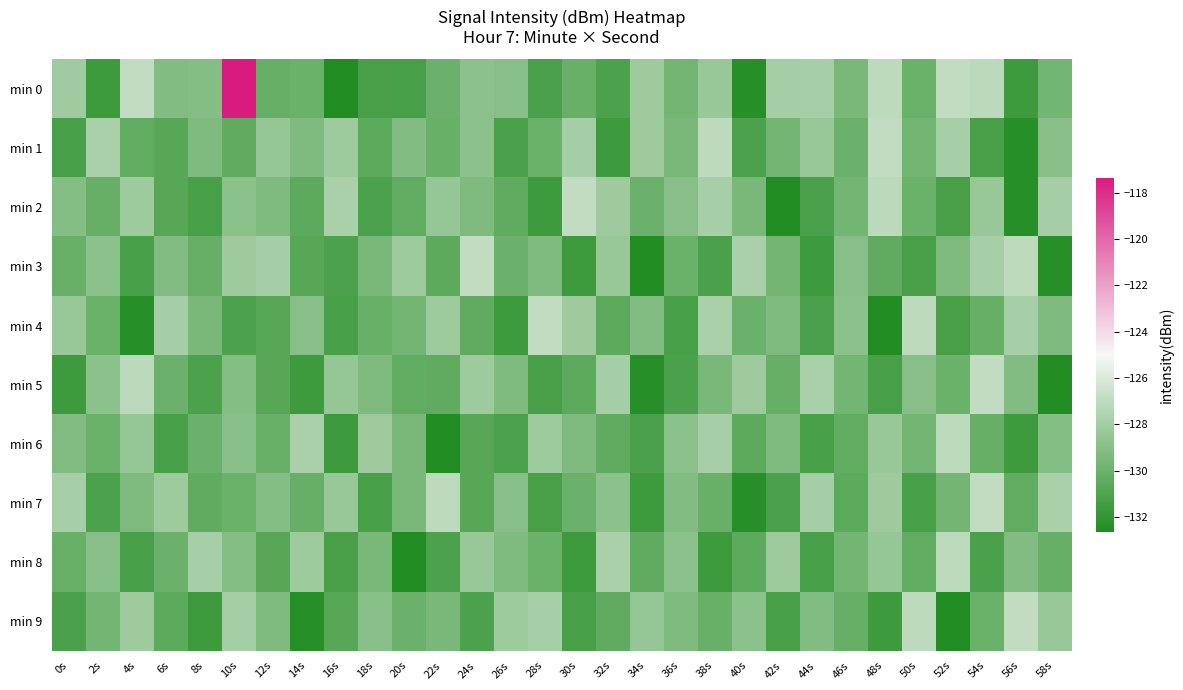

Reading left to right, list all the values displayed in this chart.

min 0: 0s=-128.1	2s=-131.6	4s=-126.9	6s=-129.2	8s=-129.1	10s=-117.4	12s=-130.1	14s=-130.0	16s=-132.7	18s=-131.3	20s=-131.3	22s=-130.0	24s=-128.9	26s=-129.0	28s=-131.1	30s=-130.1	32s=-131.1	34s=-128.2	36s=-129.7	38s=-128.4	40s=-132.4	42s=-127.9	44s=-127.9	46s=-129.5	48s=-127.1	50s=-130.0	52s=-126.9	54s=-127.1	56s=-131.6	58s=-129.7
min 1: 0s=-131.3	2s=-127.8	4s=-130.4	6s=-130.7	8s=-129.3	10s=-130.4	12s=-128.5	14s=-129.3	16s=-128.2	18s=-130.5	20s=-129.2	22s=-130.1	24s=-128.9	26s=-131.1	28s=-130.0	30s=-127.9	32s=-131.6	34s=-128.2	36s=-129.5	38s=-127.1	40s=-131.1	42s=-129.7	44s=-128.4	46s=-130.0	48s=-126.9	50s=-129.7	52s=-127.9	54s=-131.3	56s=-132.4	58s=-129.0
min 2: 0s=-129.1	2s=-130.1	4s=-128.2	6s=-130.7	8s=-131.3	10s=-128.9	12s=-129.3	14s=-130.5	16s=-127.8	18s=-131.1	20s=-130.4	22s=-128.5	24s=-129.3	26s=-130.4	28s=-131.6	30s=-126.9	32s=-128.2	34s=-130.0	36s=-129.0	38s=-127.9	40s=-129.5	42s=-132.7	44s=-131.1	46s=-129.7	48s=-127.1	50s=-130.0	52s=-131.3	54s=-128.4	56s=-132.4	58s=-127.9
min 3: 0s=-130.1	2s=-128.9	4s=-131.3	6s=-129.2	8s=-130.1	10s=-128.2	12s=-127.9	14s=-130.7	16s=-131.1	18s=-129.5	20s=-128.2	22s=-130.5	24s=-126.9	26s=-130.0	28s=-129.3	30s=-131.6	32s=-128.4	34s=-132.7	36s=-130.0	38s=-131.1	40s=-127.8	42s=-129.7	44s=-131.6	46s=-129.0	48s=-130.4	50s=-131.3	52s=-129.3	54s=-127.9	56s=-127.1	58s=-132.4
min 4: 0s=-128.4	2s=-130.0	4s=-132.4	6s=-127.9	8s=-129.5	10s=-131.1	12s=-130.7	14s=-129.0	16s=-131.3	18s=-130.1	20s=-129.7	22s=-128.2	24s=-130.4	26s=-131.6	28s=-126.9	30s=-128.2	32s=-130.5	34s=-129.2	36s=-131.3	38s=-127.8	40s=-130.0	42s=-129.3	44s=-131.1	46s=-128.9	48s=-132.7	50s=-127.1	52s=-131.3	54s=-130.1	56s=-127.9	58s=-129.3
min 5: 0s=-131.6	2s=-128.9	4s=-127.1	6s=-130.0	8s=-131.1	10s=-129.1	12s=-130.7	14s=-131.6	16s=-128.5	18s=-129.3	20s=-130.4	22s=-130.4	24s=-128.2	26s=-129.3	28s=-131.3	30s=-130.5	32s=-127.9	34s=-132.4	36s=-131.1	38s=-129.5	40s=-128.2	42s=-130.1	44s=-127.8	46s=-129.7	48s=-131.3	50s=-129.0	52s=-130.0	54s=-126.9	56s=-129.2	58s=-132.7
min 6: 0s=-129.2	2s=-130.0	4s=-128.5	6s=-131.3	8s=-130.0	10s=-129.0	12s=-130.1	14s=-127.8	16s=-131.6	18s=-128.2	20s=-129.5	22s=-132.7	24s=-130.7	26s=-131.1	28s=-128.2	30s=-129.3	32s=-130.4	34s=-131.1	36s=-128.9	38s=-127.9	40s=-130.5	42s=-129.3	44s=-131.3	46s=-130.4	48s=-128.4	50s=-129.7	52s=-127.1	54s=-130.1	56s=-131.6	58s=-129.1
min 7: 0s=-127.9	2s=-131.1	4s=-129.3	6s=-128.2	8s=-130.4	10s=-130.0	12s=-129.1	14s=-130.1	16s=-128.4	18s=-131.3	20s=-129.5	22s=-127.1	24s=-130.7	26s=-129.0	28s=-131.3	30s=-130.0	32s=-128.9	34s=-131.6	36s=-129.2	38s=-130.1	40s=-132.4	42s=-131.1	44s=-127.9	46s=-130.5	48s=-128.2	50s=-131.3	52s=-129.7	54s=-126.9	56s=-130.4	58s=-127.8
min 8: 0s=-130.1	2s=-129.0	4s=-131.3	6s=-130.0	8s=-127.9	10s=-129.1	12s=-130.7	14s=-128.2	16s=-131.3	18s=-129.5	20s=-132.7	22s=-131.1	24s=-128.4	26s=-129.3	28s=-130.0	30s=-131.6	32s=-127.8	34s=-130.4	36s=-128.9	38s=-131.6	40s=-130.5	42s=-128.2	44s=-131.3	46s=-129.7	48s=-128.5	50s=-130.4	52s=-127.1	54s=-131.1	56s=-129.2	58s=-130.1
min 9: 0s=-131.1	2s=-129.7	4s=-128.2	6s=-130.5	8s=-131.6	10s=-127.9	12s=-129.3	14s=-132.4	16s=-130.7	18s=-129.0	20s=-130.0	22s=-129.5	24s=-131.1	26s=-128.2	28s=-127.9	30s=-131.3	32s=-130.4	34s=-128.5	36s=-129.3	38s=-130.1	40s=-128.9	42s=-131.3	44s=-129.2	46s=-130.1	48s=-131.6	50s=-127.1	52s=-132.7	54s=-130.0	56s=-126.9	58s=-128.4